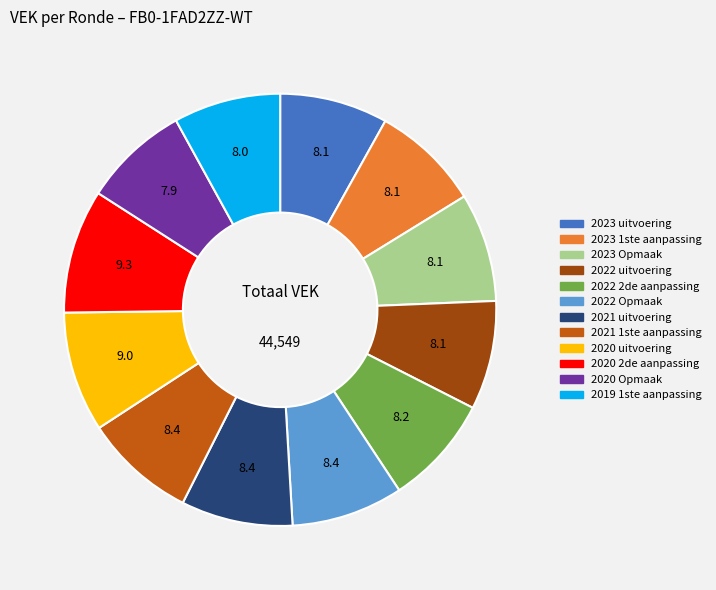

Does 2022 Opmaak represent more than half of the total?

No